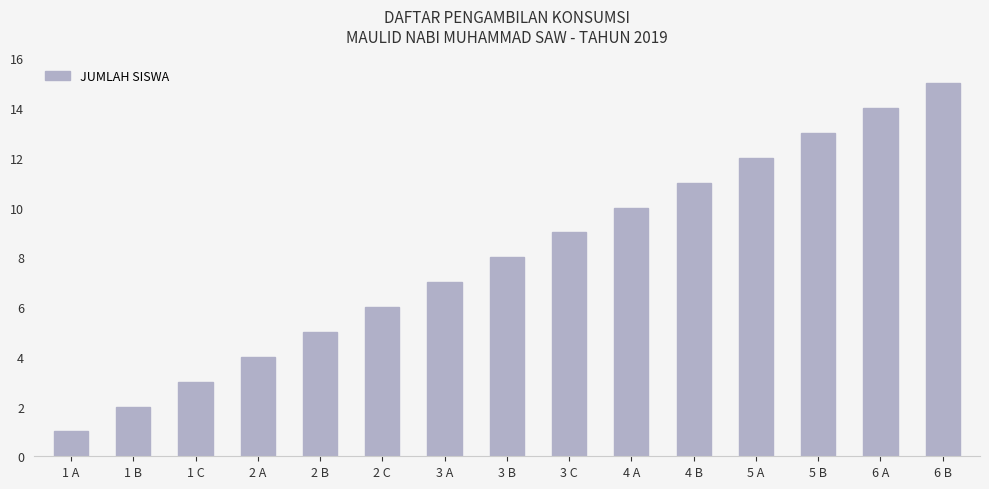

List the labels in order of value, smallest first.

1 A, 1 B, 1 C, 2 A, 2 B, 2 C, 3 A, 3 B, 3 C, 4 A, 4 B, 5 A, 5 B, 6 A, 6 B